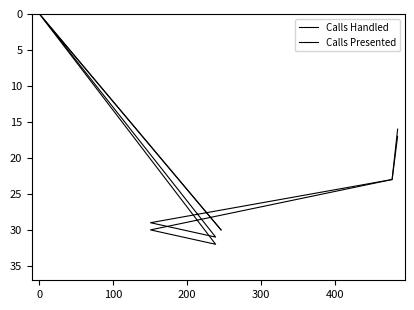

Reading left to right, extract all data points from this chart.

Calls Handled: 30	0	31	29	23	16
Calls Presented: 30	0	32	30	23	17